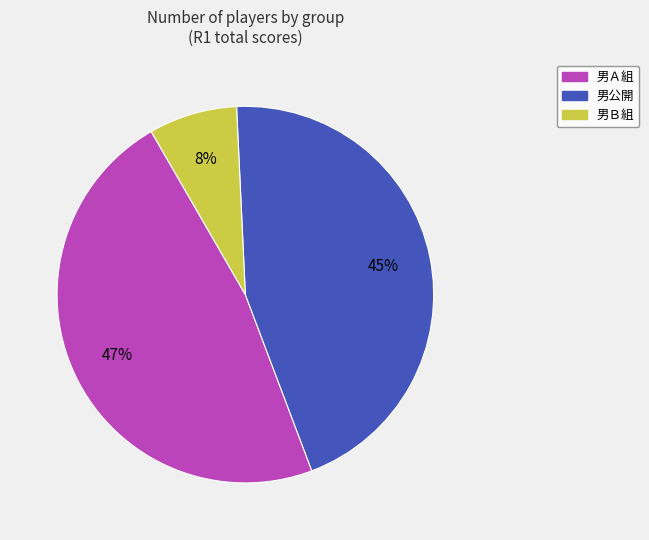

Does any single category account for the majority?

No